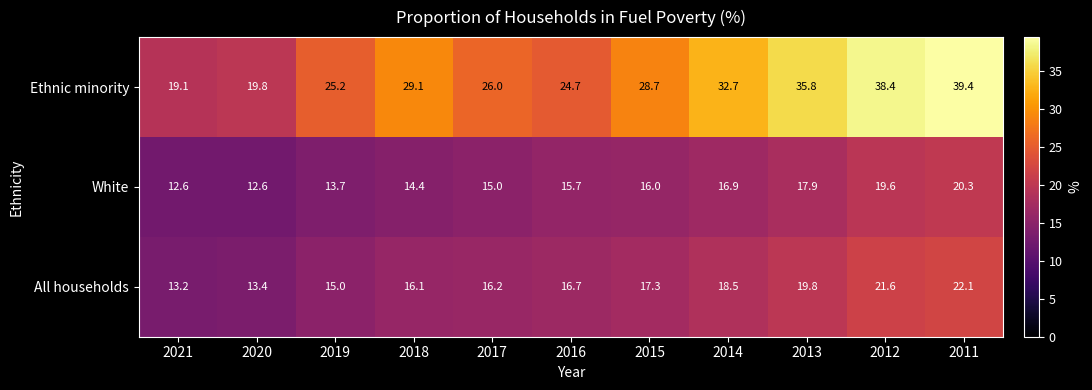

What is the difference between the second highest and minimum values in the All households series?

8.4